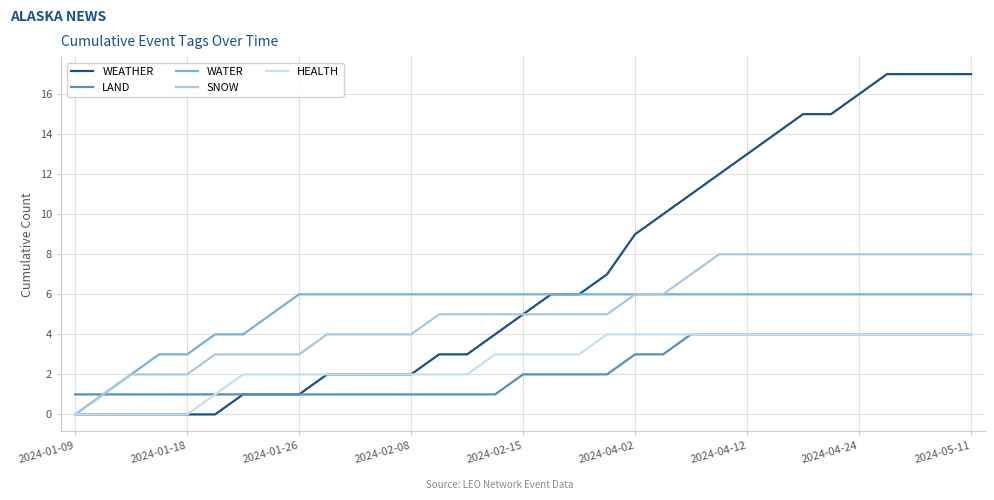

Reading left to right, transcribe all the data shown in this chart.

WEATHER: 0	0	0	0	0	0	1	1	1	2	2	2	2	3	3	4	5	6	6	7	9	10	11	12	13	14	15	15	16	17	17	17	17
LAND: 1	1	1	1	1	1	1	1	1	1	1	1	1	1	1	1	2	2	2	2	3	3	4	4	4	4	4	4	4	4	4	4	4
WATER: 0	1	2	3	3	4	4	5	6	6	6	6	6	6	6	6	6	6	6	6	6	6	6	6	6	6	6	6	6	6	6	6	6
SNOW: 0	1	2	2	2	3	3	3	3	4	4	4	4	5	5	5	5	5	5	5	6	6	7	8	8	8	8	8	8	8	8	8	8
HEALTH: 0	0	0	0	0	1	2	2	2	2	2	2	2	2	2	3	3	3	3	4	4	4	4	4	4	4	4	4	4	4	4	4	4